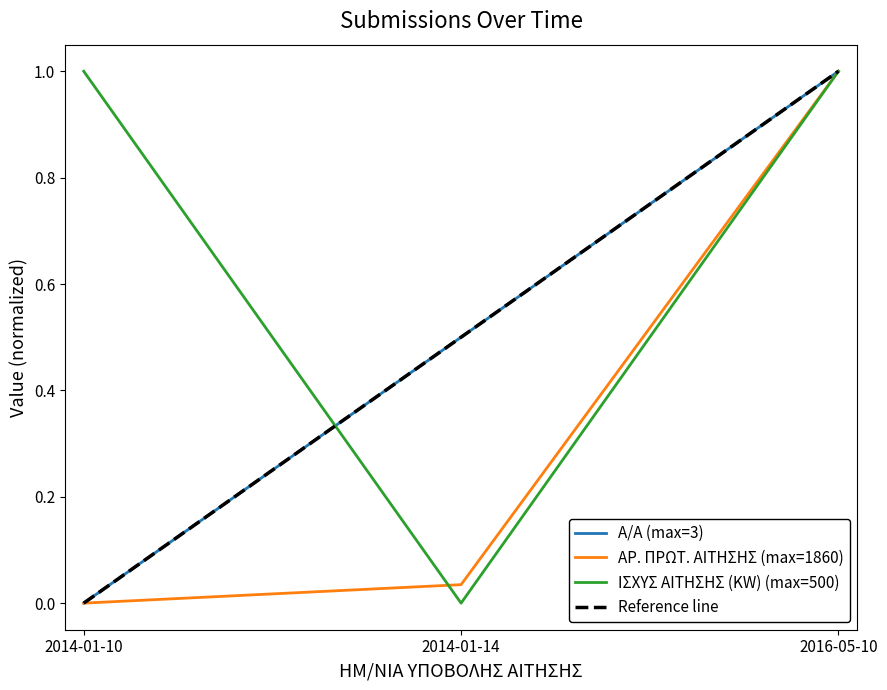

Between 2014-01-10 and 2016-05-10, which is larger?

2016-05-10